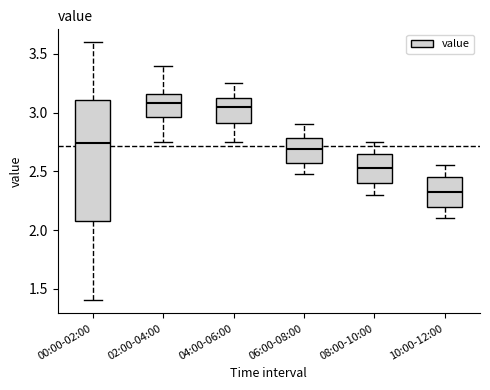

Reading left to right, transcribe this box plot: for each box, give where its median line is, the range the box spans, and where its two whiskers end, as read against the y-axis. The values are not printed on the chart, so give them approximately, as read against the axis.

00:00-02:00: median 2.75, box 2.10 to 3.10, whiskers 1.40 to 3.60
02:00-04:00: median 3.10, box 2.95 to 3.15, whiskers 2.75 to 3.40
04:00-06:00: median 3.05, box 2.90 to 3.15, whiskers 2.75 to 3.25
06:00-08:00: median 2.70, box 2.55 to 2.80, whiskers 2.50 to 2.90
08:00-10:00: median 2.55, box 2.40 to 2.65, whiskers 2.30 to 2.75
10:00-12:00: median 2.35, box 2.20 to 2.45, whiskers 2.10 to 2.55